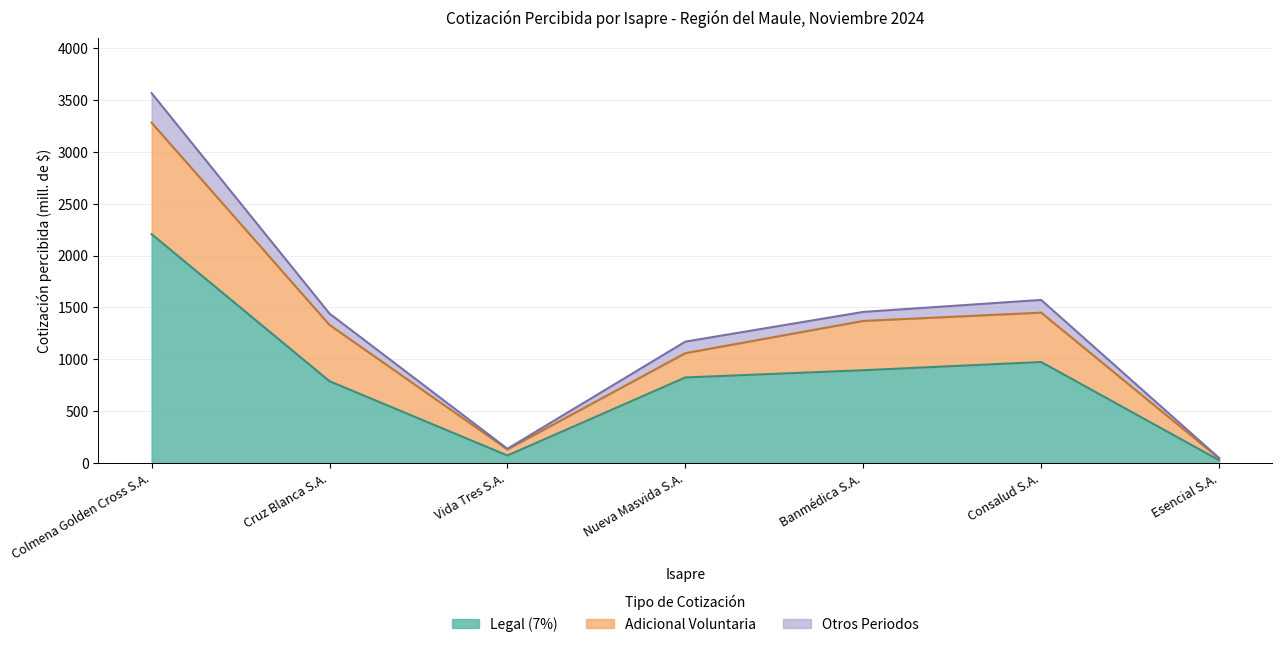

At which label does Adicional Voluntaria reach its minimum?

Esencial S.A.